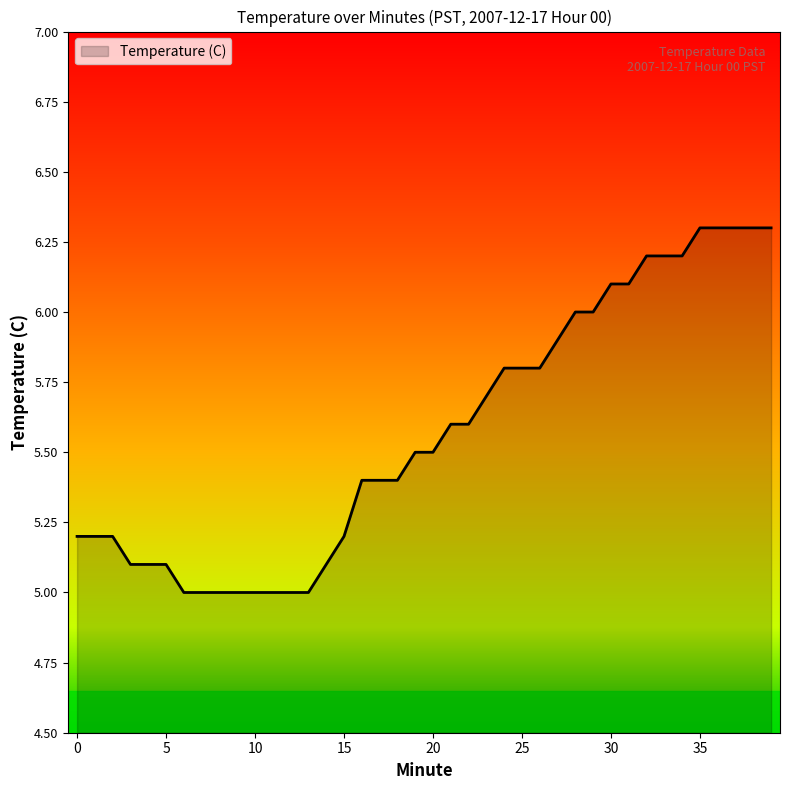

Reading right to left, list all the values displayed in this chart.

6.3	6.3	6.3	6.3	6.3	6.2	6.2	6.2	6.1	6.1	6.0	6.0	5.9	5.8	5.8	5.8	5.7	5.6	5.6	5.5	5.5	5.4	5.4	5.4	5.2	5.1	5.0	5.0	5.0	5.0	5.0	5.0	5.0	5.0	5.1	5.1	5.1	5.2	5.2	5.2